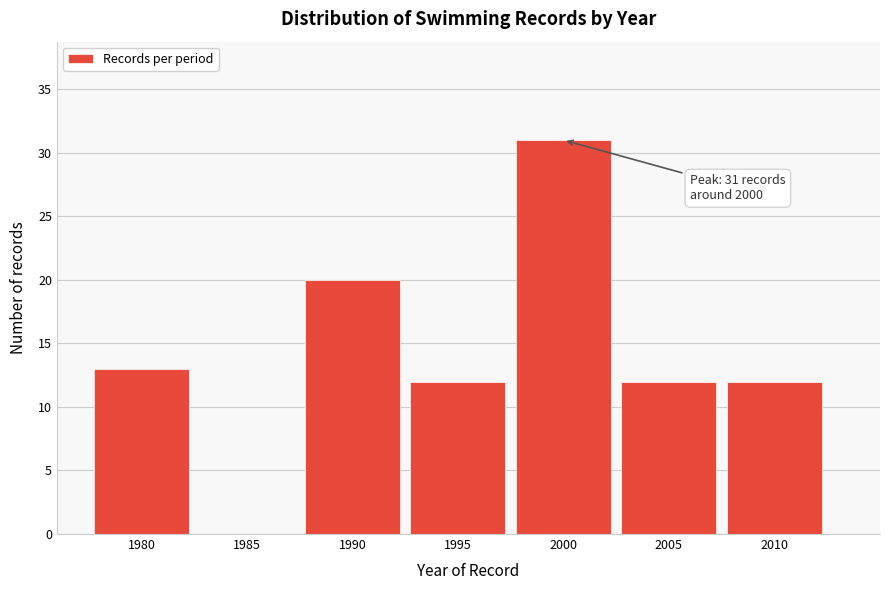

Reading left to right, list all the values displayed in this chart.

1980=13	1985=0	1990=20	1995=12	2000=31	2005=12	2010=12